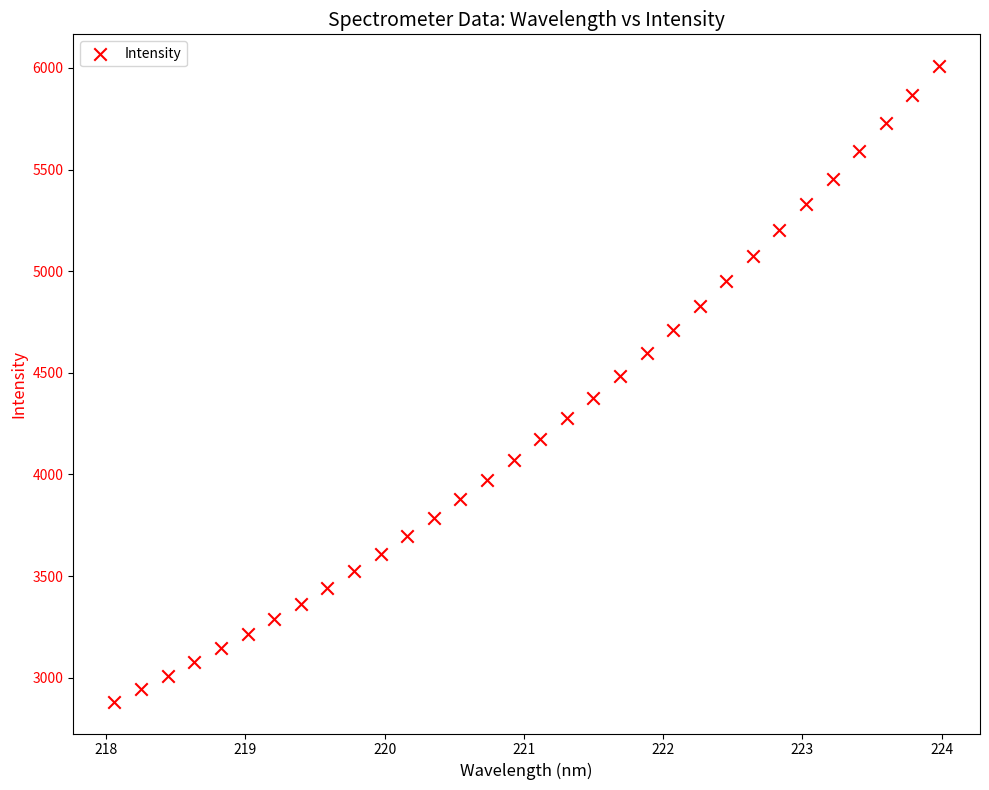

What is the range of Y values (max minus min)?

3127.6